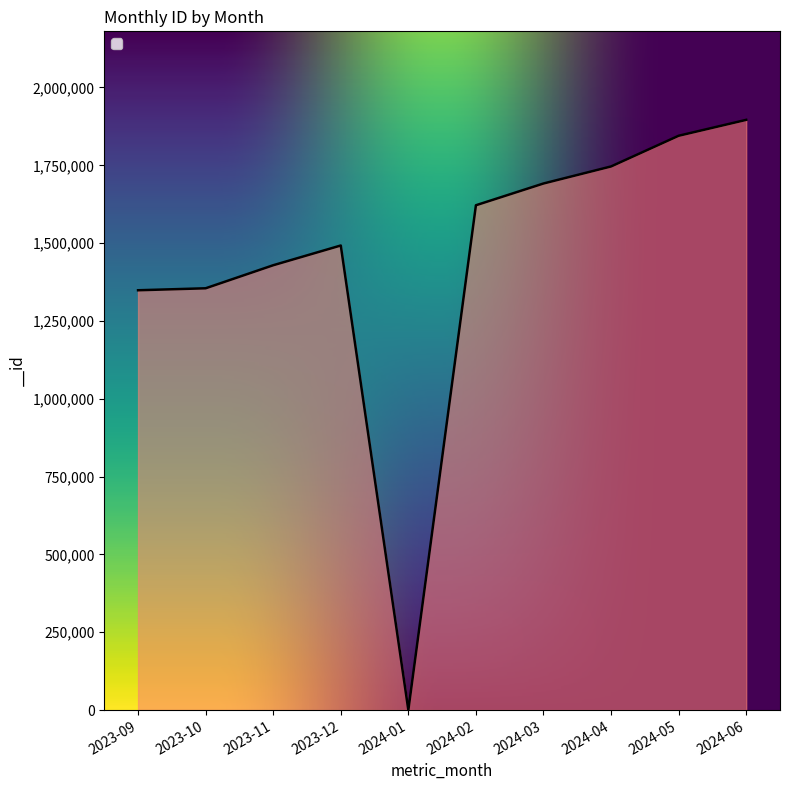

What is the difference between the values at 2024-06 and 2023-10?

541087